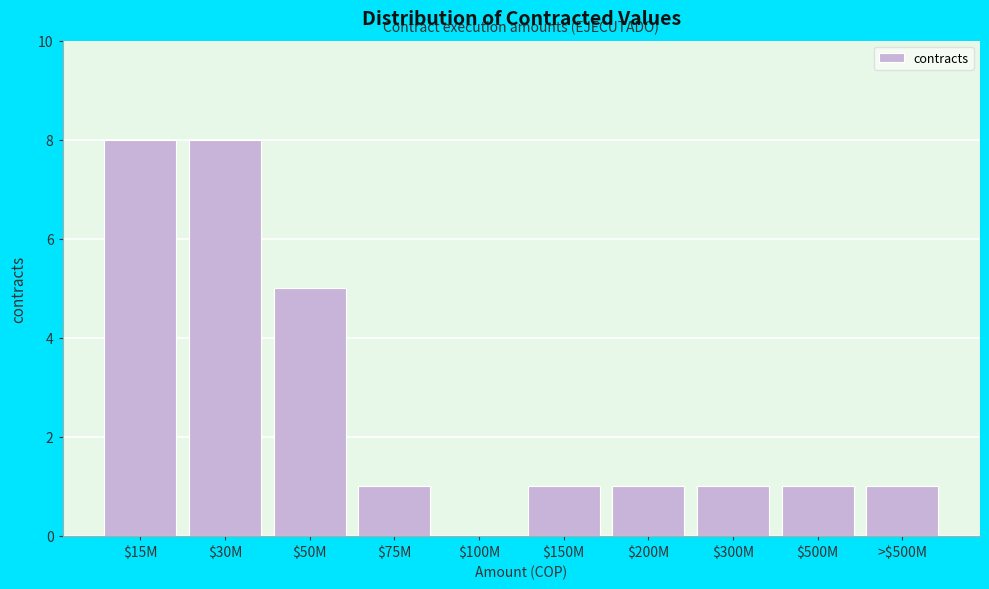

The value at $200M is 2. True or false?

False